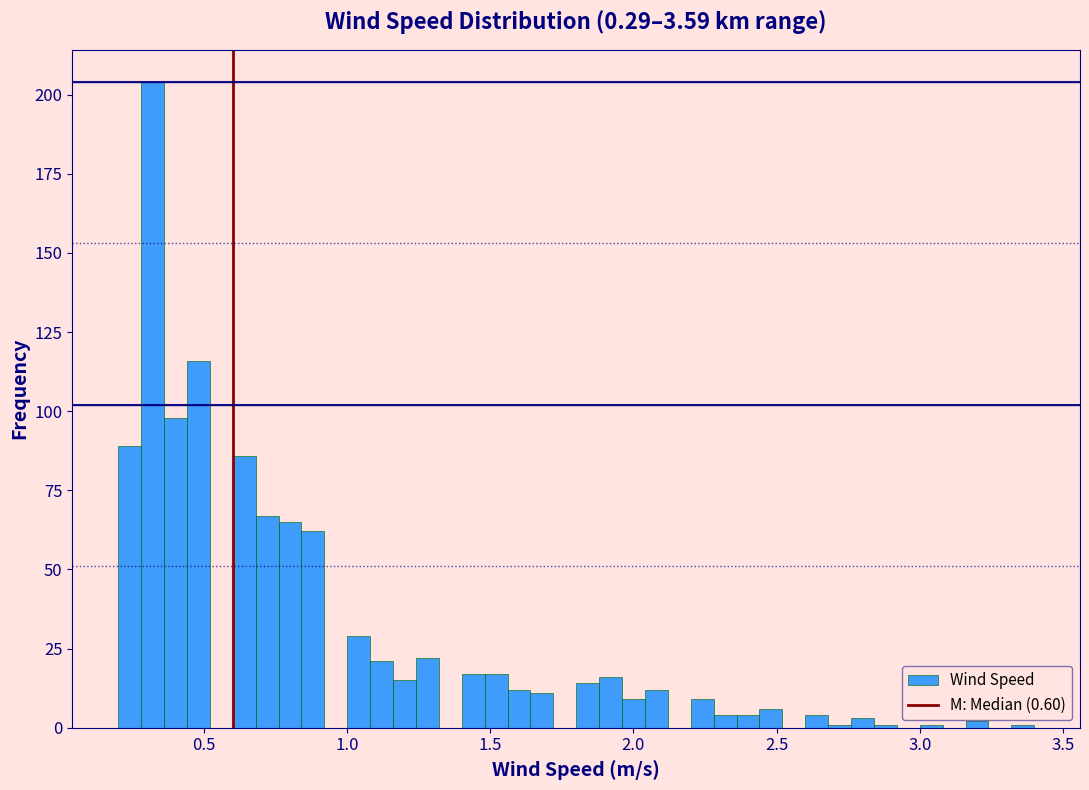

Around what value on the x-axis is the tallest bar? Give the approximate position of its centre, as read against the axis.

0.30